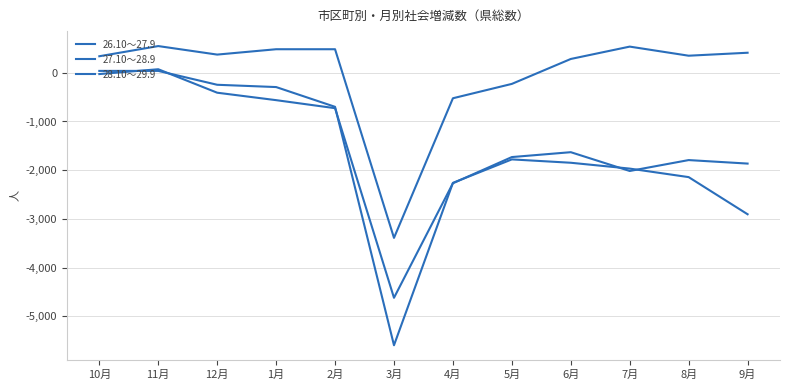

How many positive values does the 26.10～27.9 series have?

9